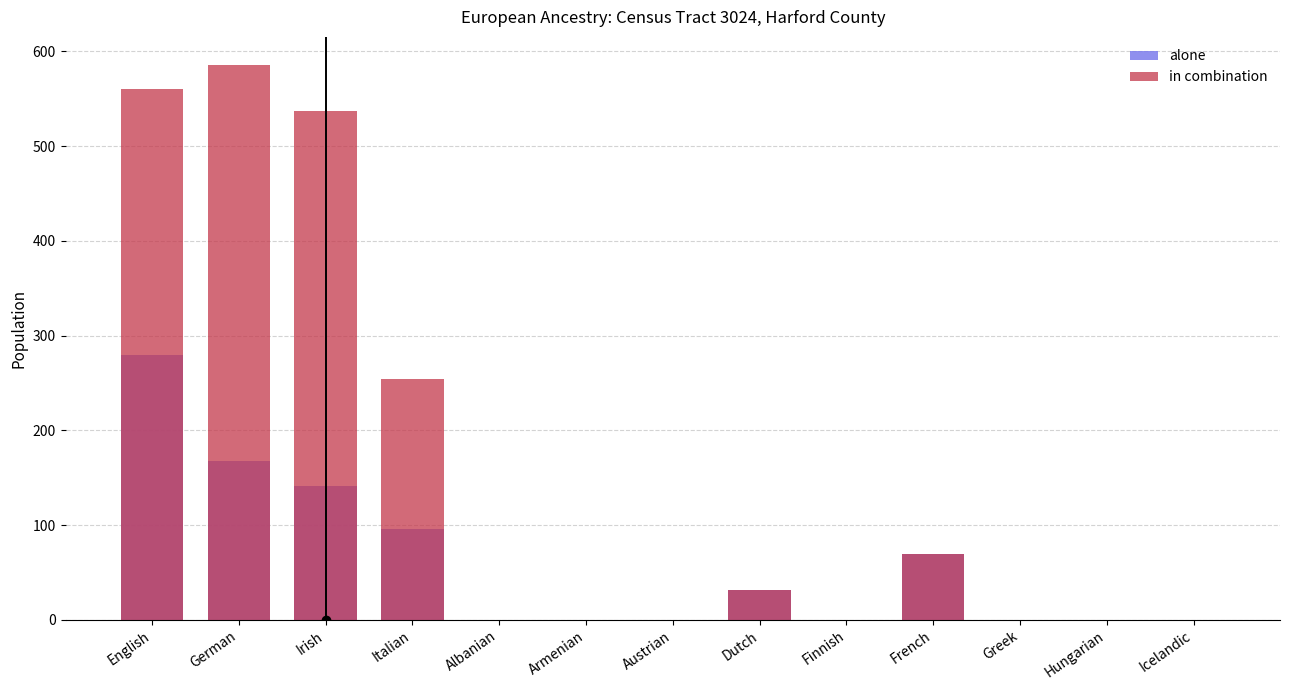

Is the value of in combination at French greater than the value of alone at Hungarian?

Yes